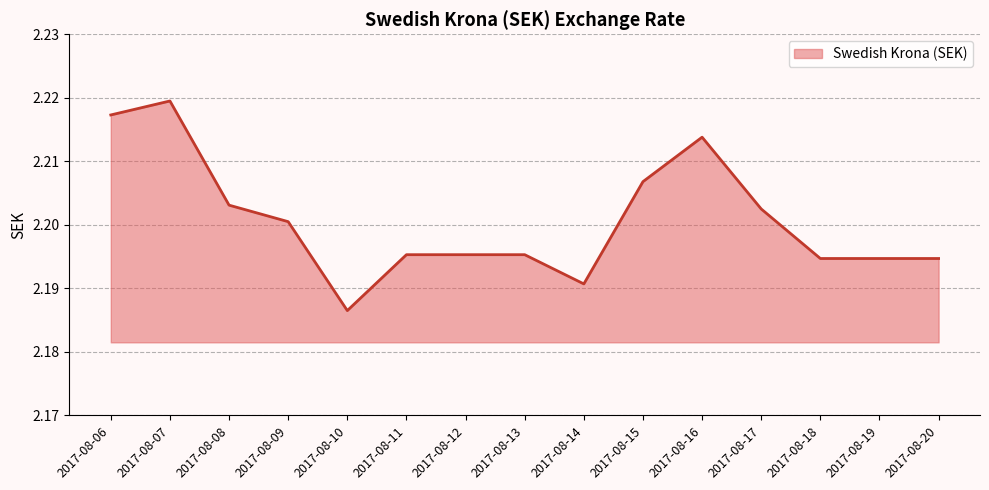

At which label is the value closest to 2?

2017-08-10